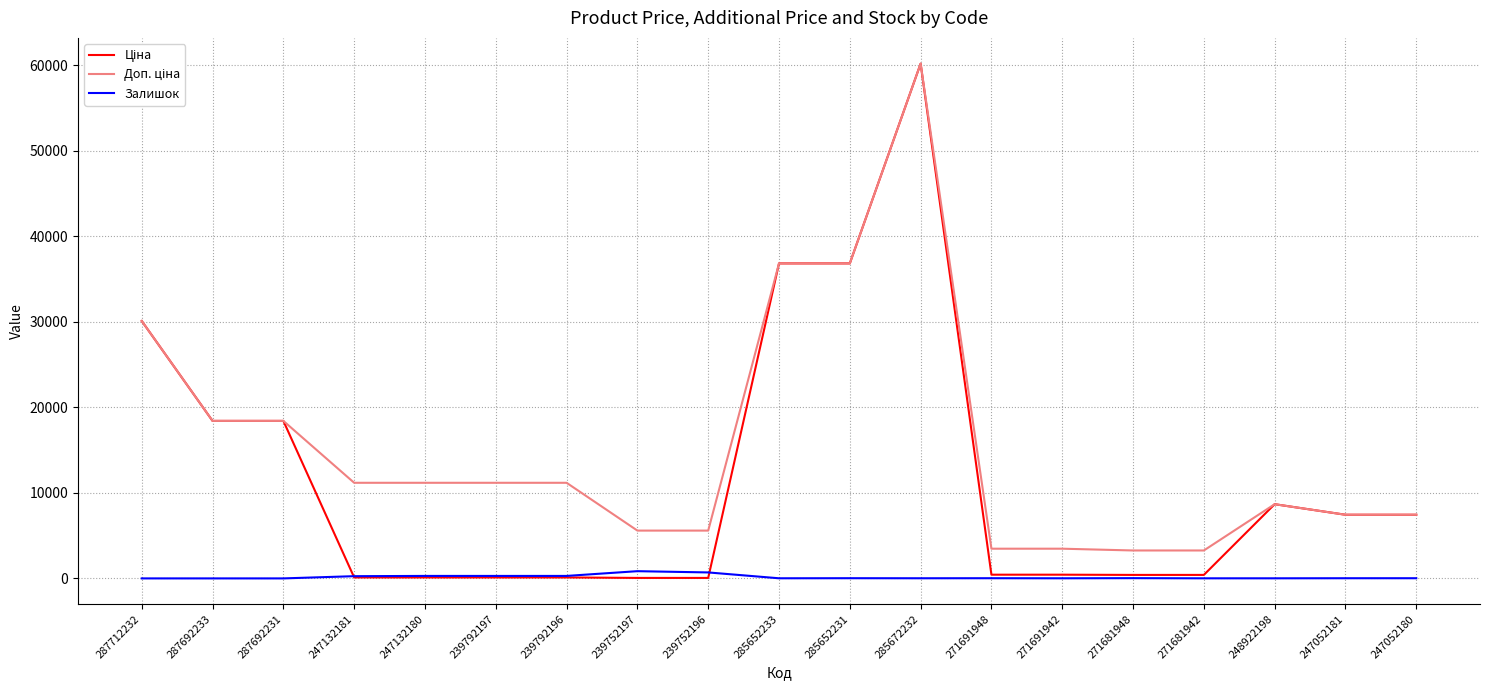

What is the greatest value displayed?

60205.6